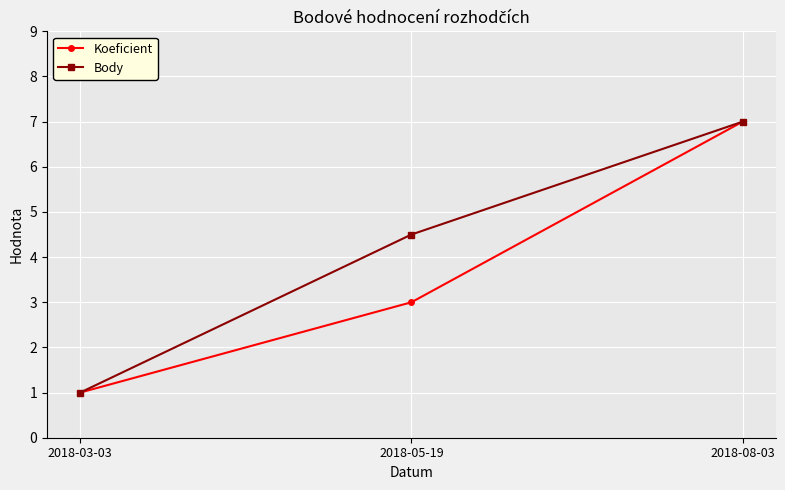

What is the maximum value shown in the chart?

7.0